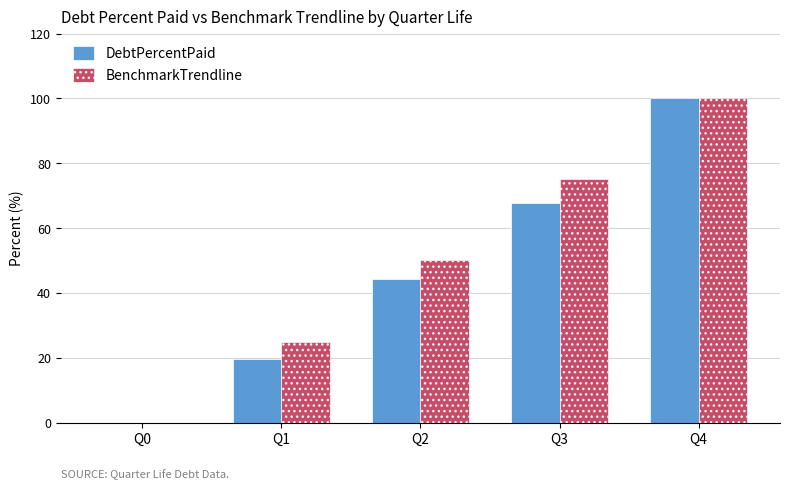

The value of BenchmarkTrendline at Q4 is 100.0. True or false?

True